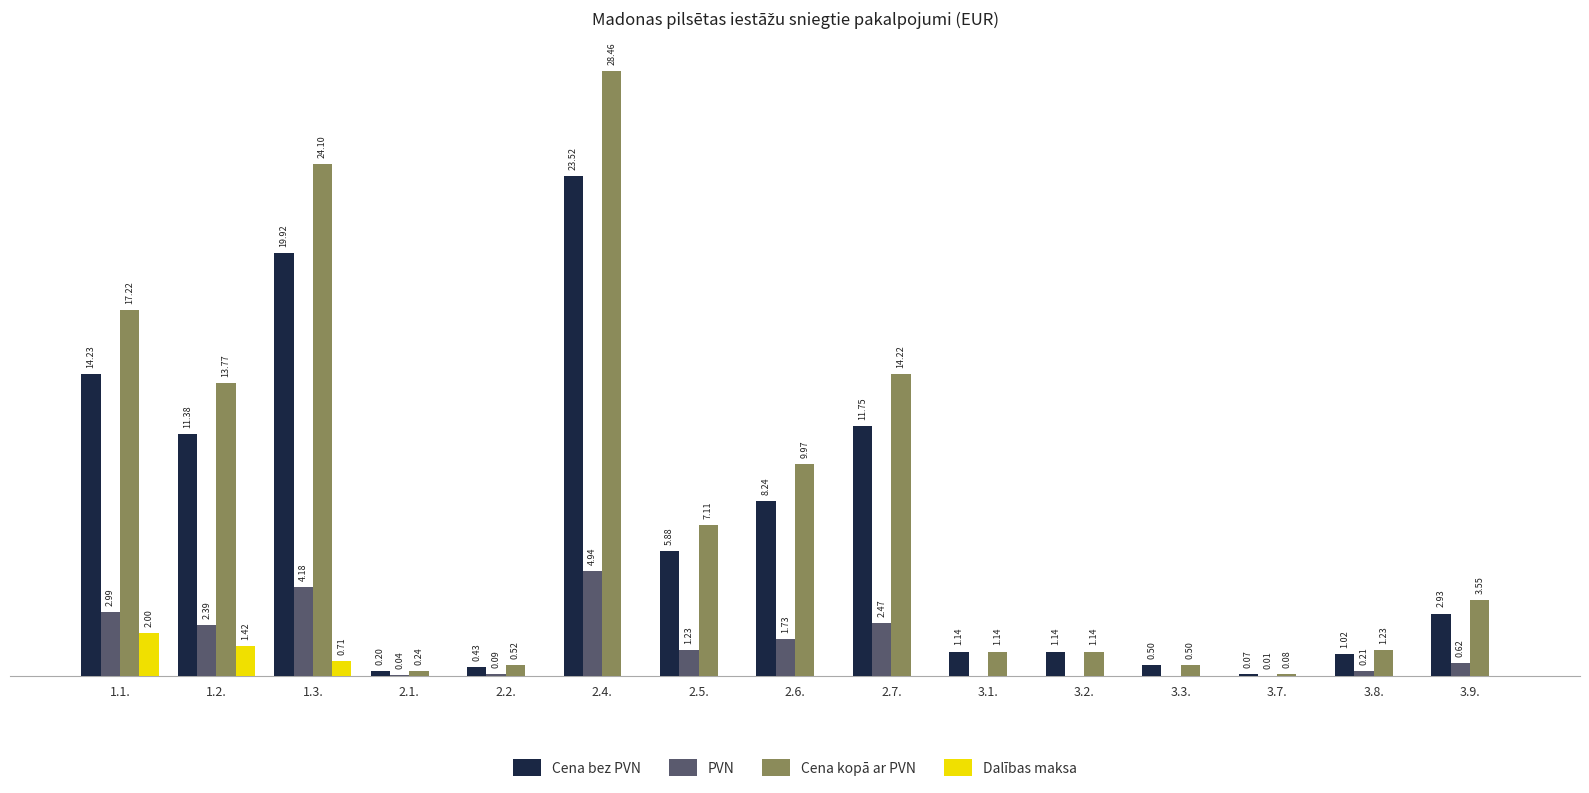

Between 2.1. and 3.8., which series saw the biggest shift?

Cena kopā ar PVN